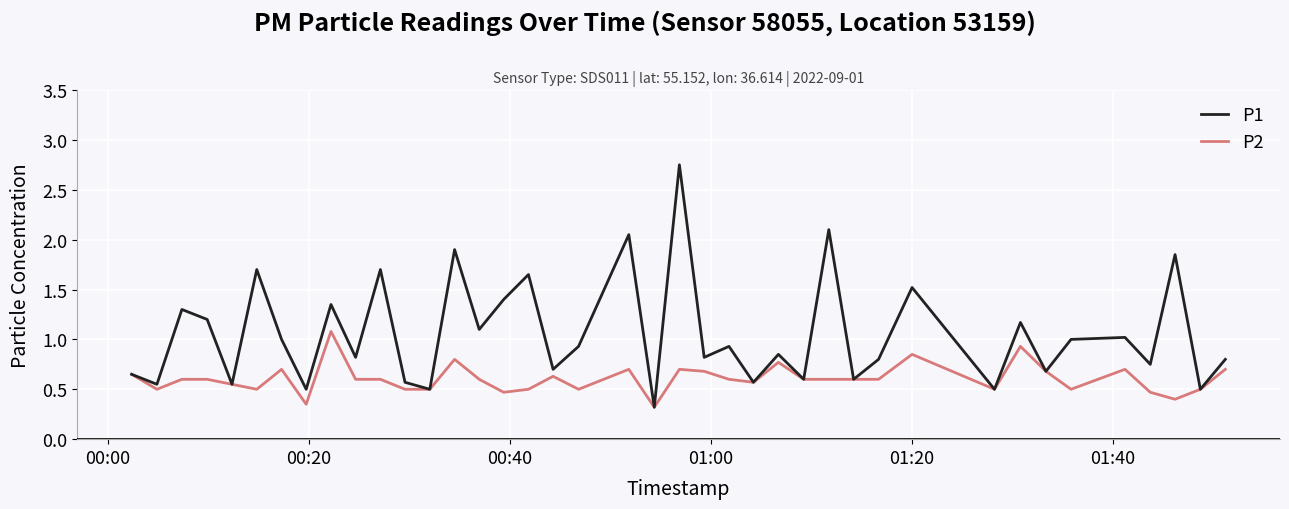

Rank the series by their average value, from lowest to highest.

P2, P1